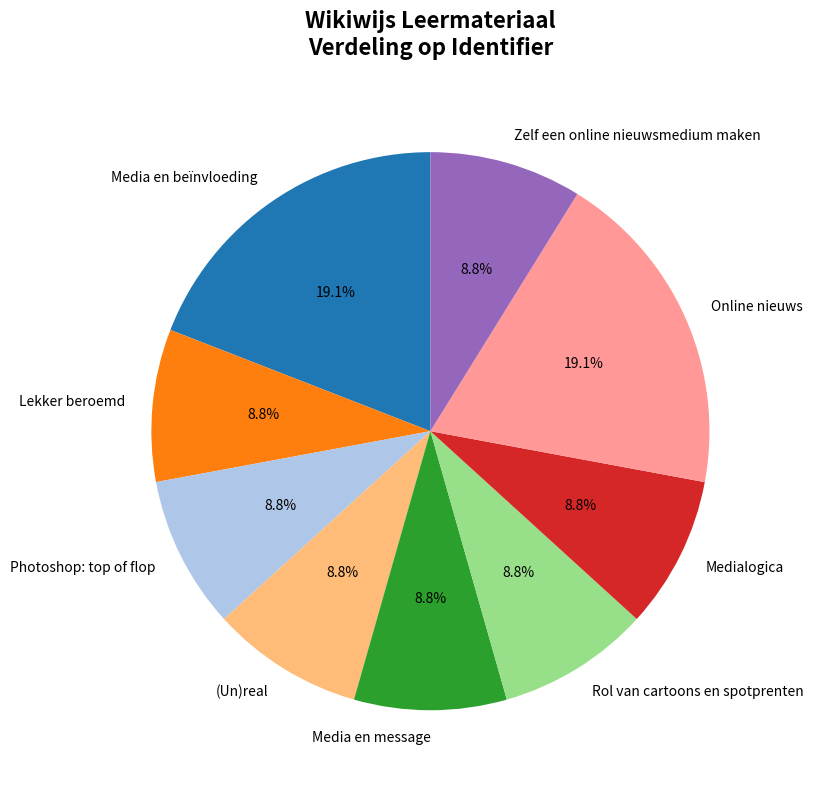

Is there a majority slice in this chart?

No